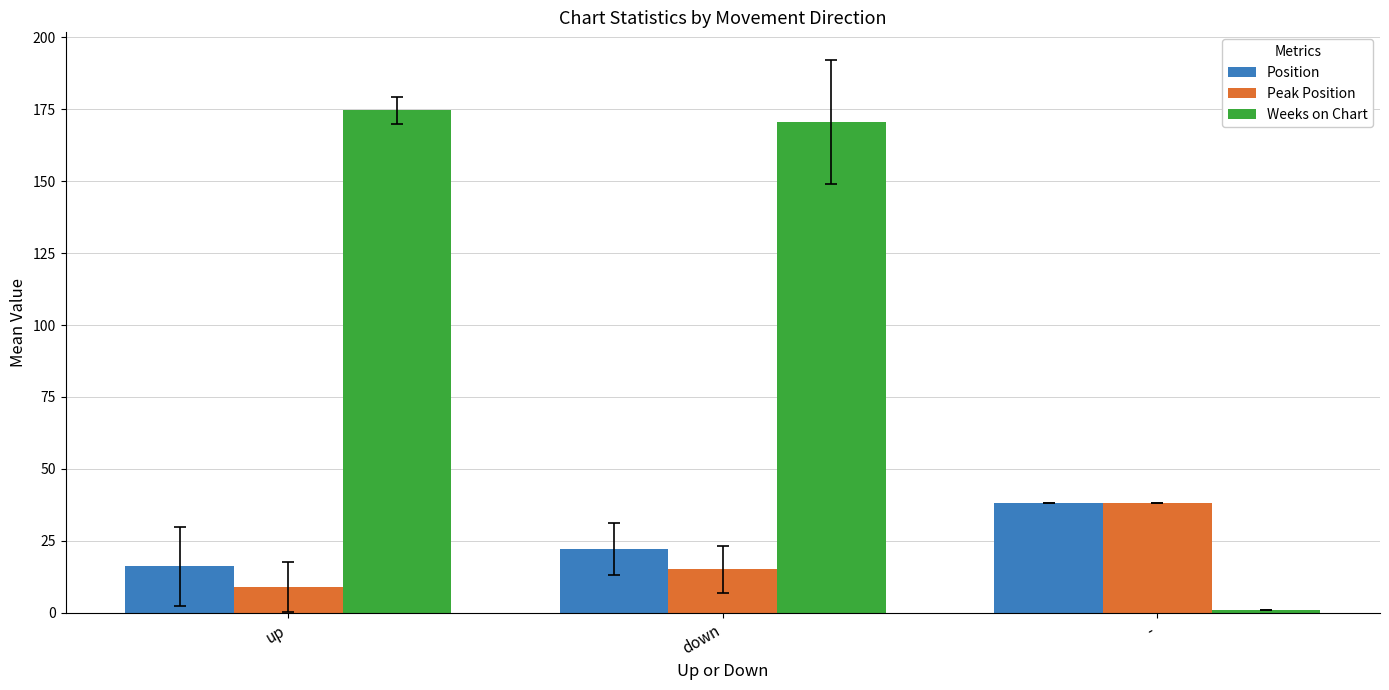

Does the chart contain any negative values?

No